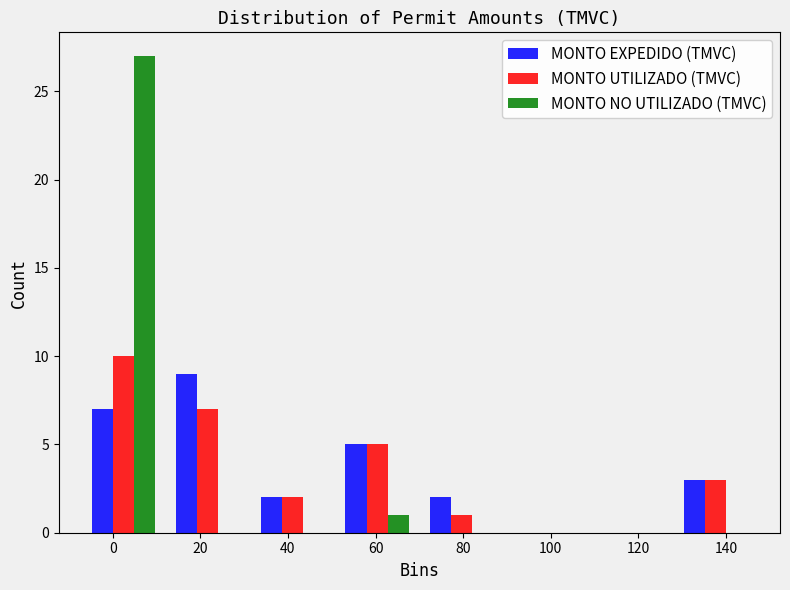

The MONTO UTILIZADO (TMVC) series shows 3 at 140. True or false?

True